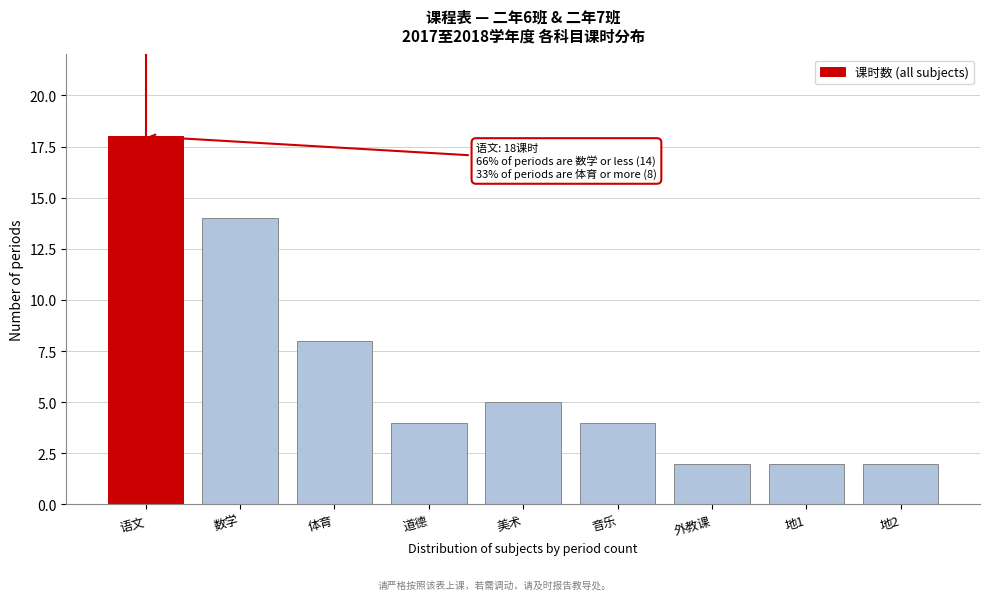

Reading left to right, what are all the values shown in this chart?

18	14	8	4	5	4	2	2	2